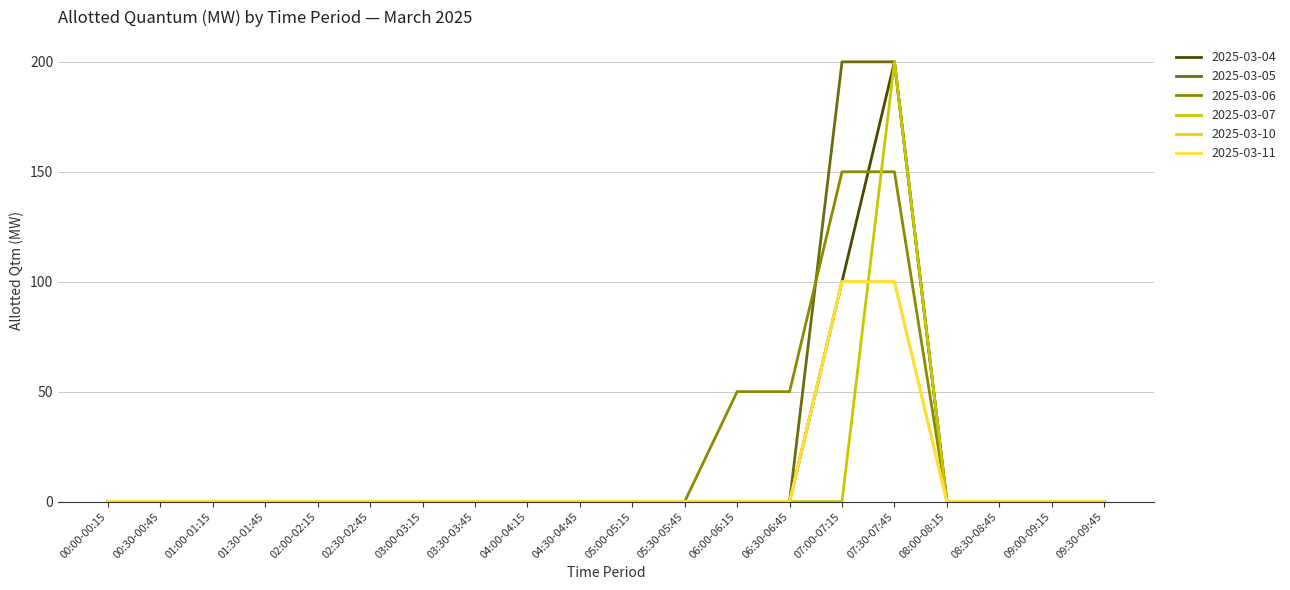

List the series in order of their peak value, lowest first.

2025-03-10, 2025-03-11, 2025-03-06, 2025-03-04, 2025-03-05, 2025-03-07